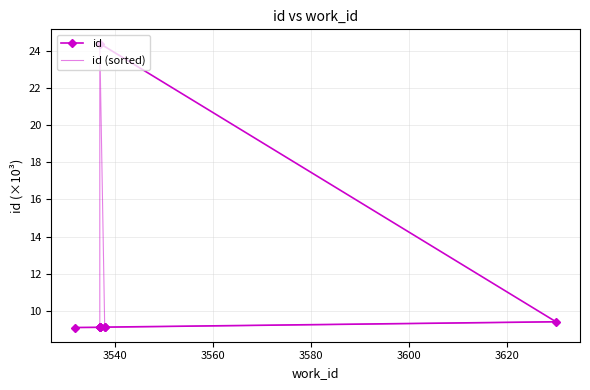

Which series ends up on top after the final intersection of id and id (sorted)?

id